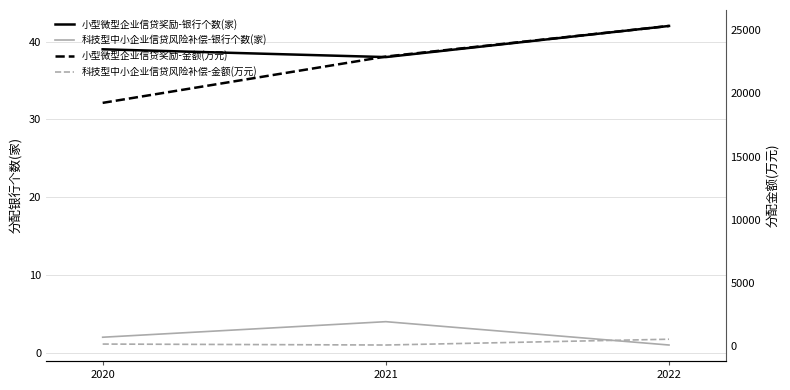

Where does the 科技型中小企业信贷风险补偿-银行个数(家) series first go above 2?

2021